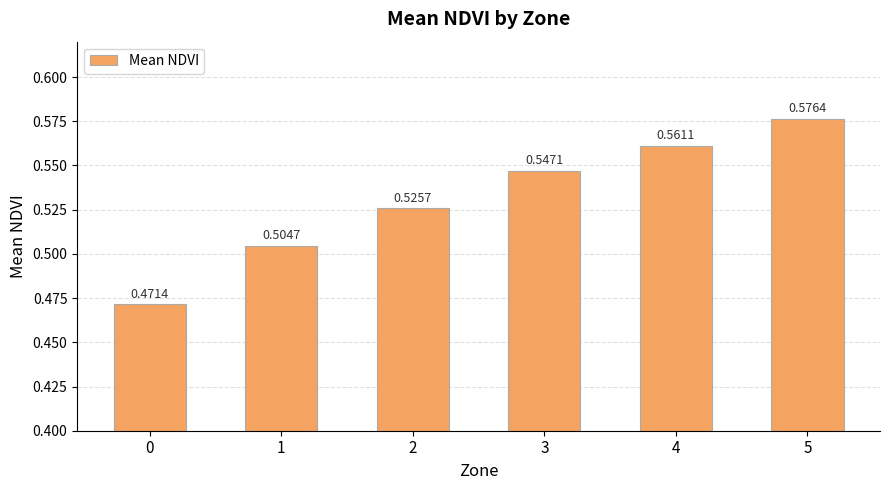

What is the sum of all values?

3.2